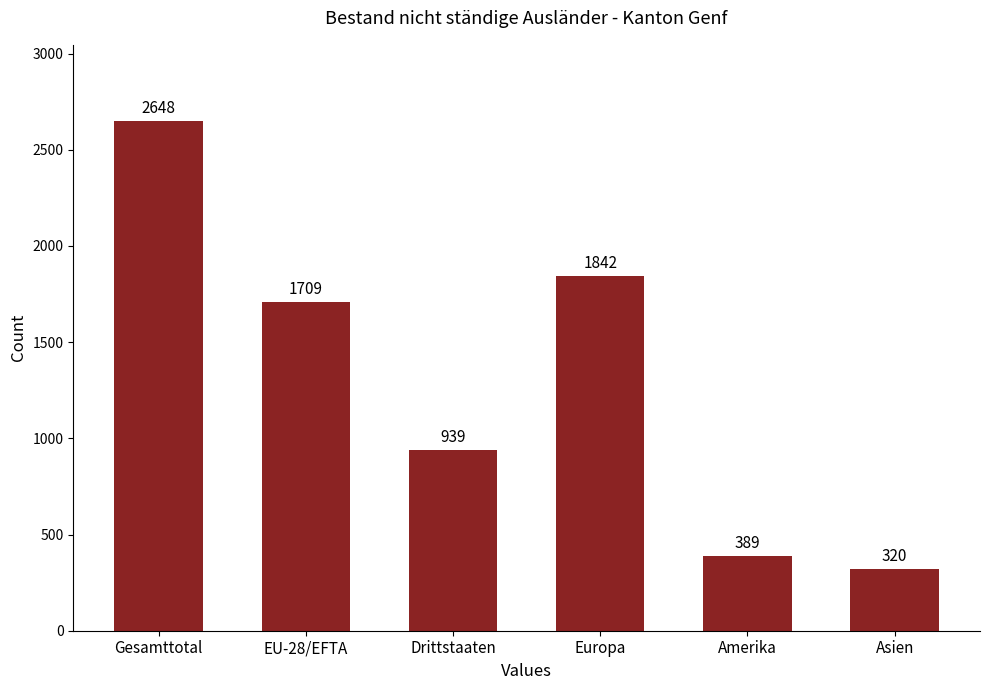

Reading right to left, extract all data points from this chart.

Asien=320	Amerika=389	Europa=1842	Drittstaaten=939	EU-28/EFTA=1709	Gesamttotal=2648